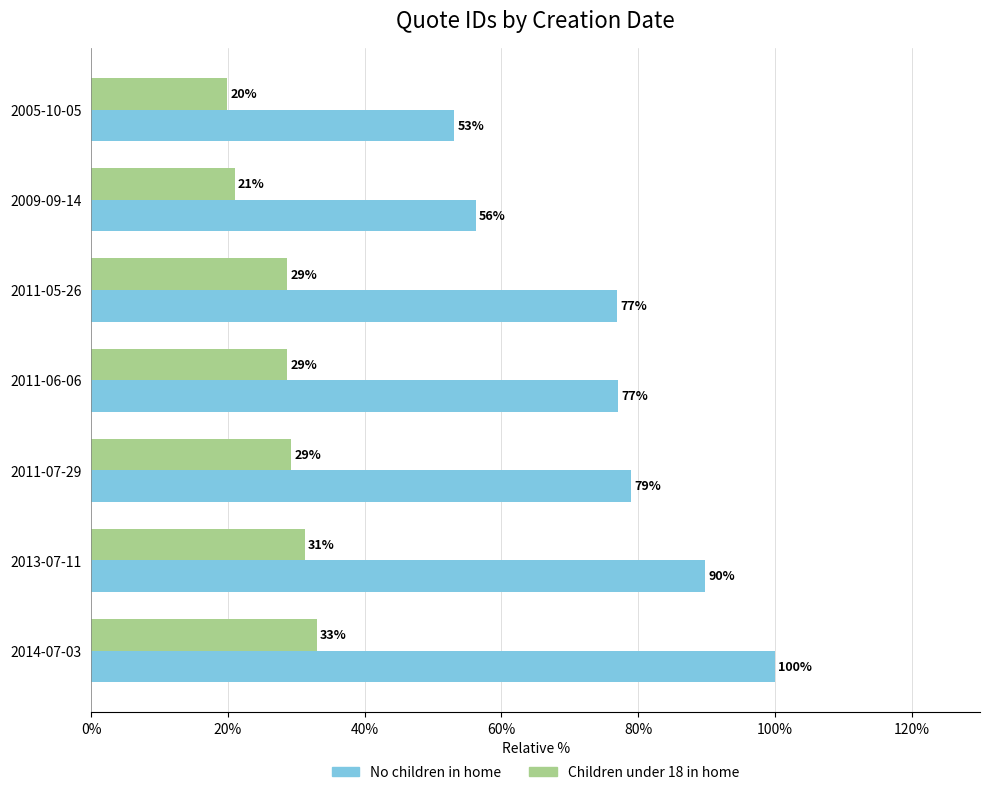

What is the maximum value shown in the chart?

100.0